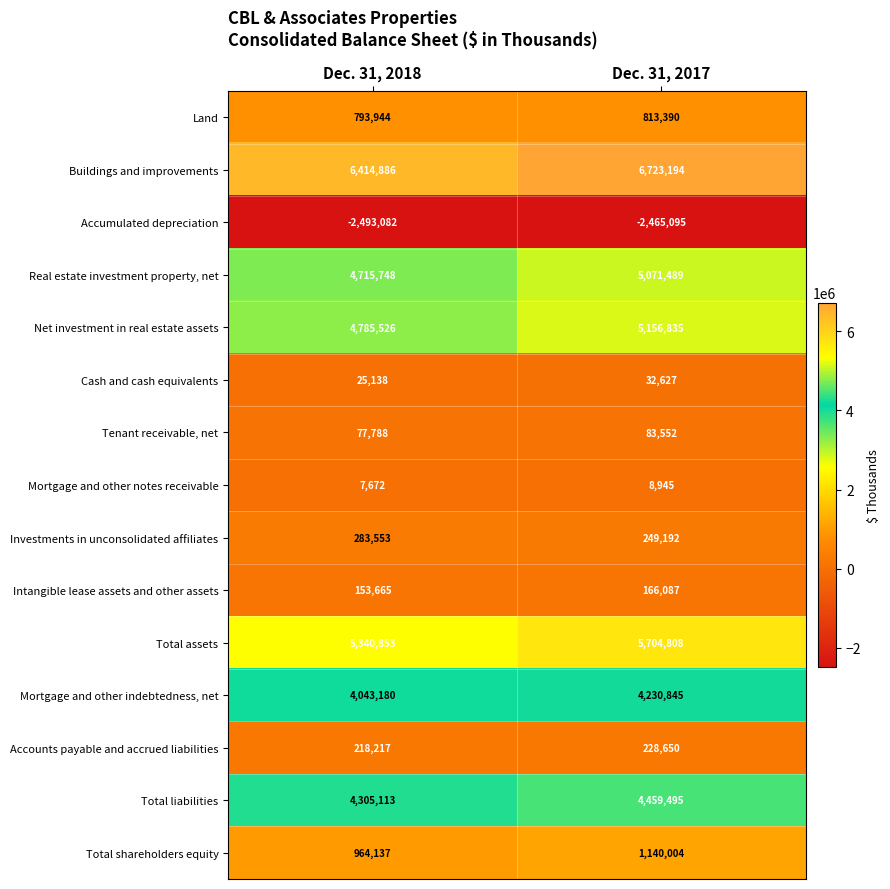

Reading left to right, extract all data points from this chart.

Land: 793944	813390
Buildings and improvements: 6414886	6723194
Accumulated depreciation: -2493082	-2465095
Real estate investment property, net: 4715748	5071489
Net investment in real estate assets: 4785526	5156835
Cash and cash equivalents: 25138	32627
Tenant receivable, net: 77788	83552
Mortgage and other notes receivable: 7672	8945
Investments in unconsolidated affiliates: 283553	249192
Intangible lease assets and other assets: 153665	166087
Total assets: 5340853	5704808
Mortgage and other indebtedness, net: 4043180	4230845
Accounts payable and accrued liabilities: 218217	228650
Total liabilities: 4305113	4459495
Total shareholders equity: 964137	1140004